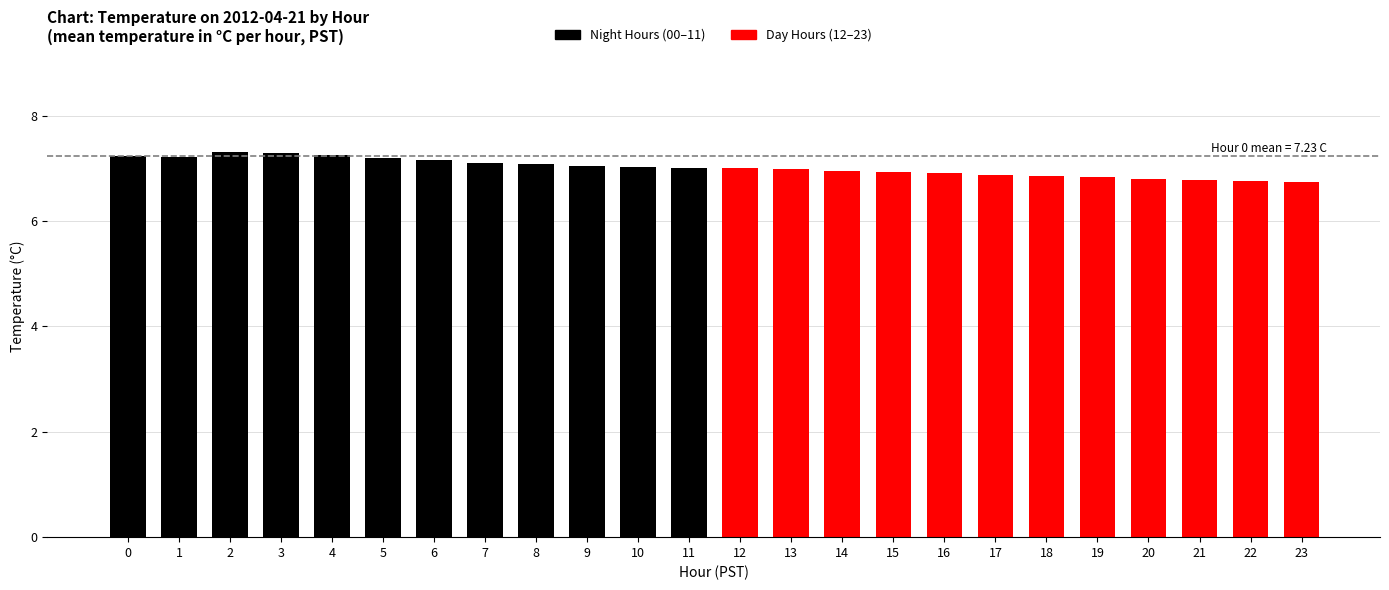

True or false: the data shows 3.1 at 6.

False